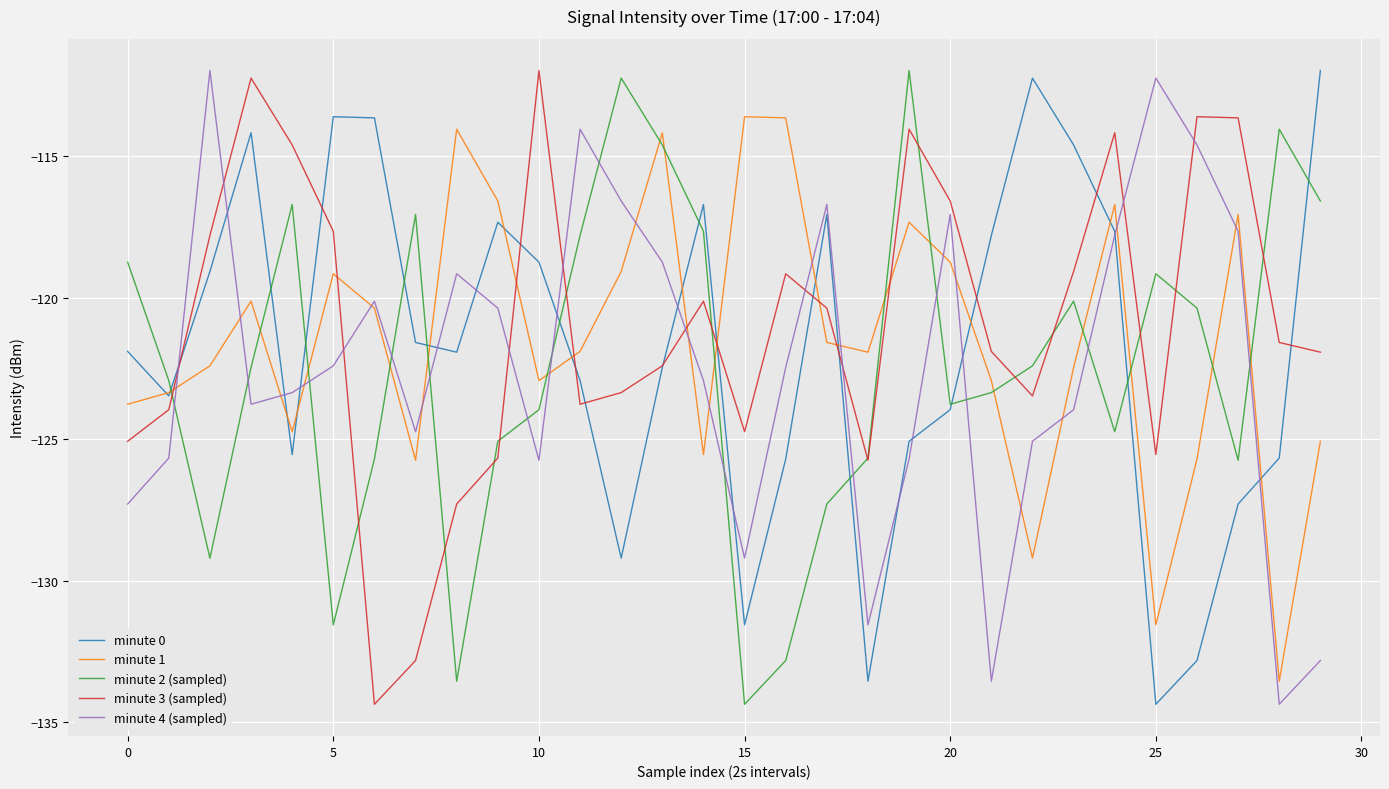

Which series ends up on top after the final intersection of minute 3 (sampled) and minute 4 (sampled)?

minute 3 (sampled)